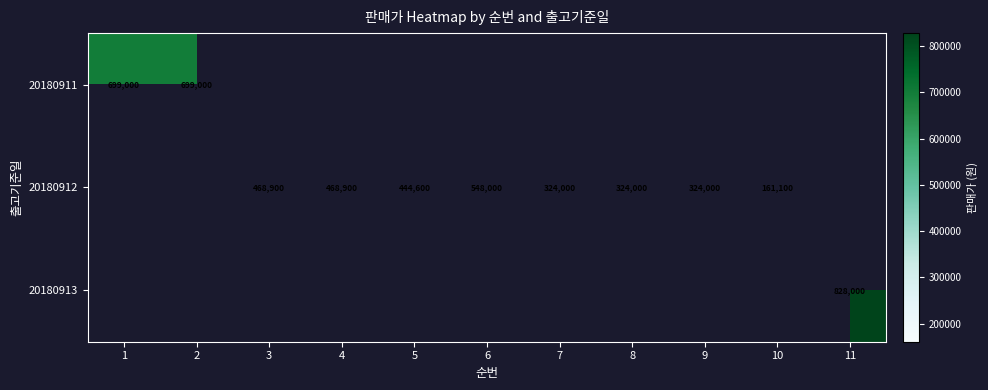

Is it true that 20180912 equals 675954 at 4?

False